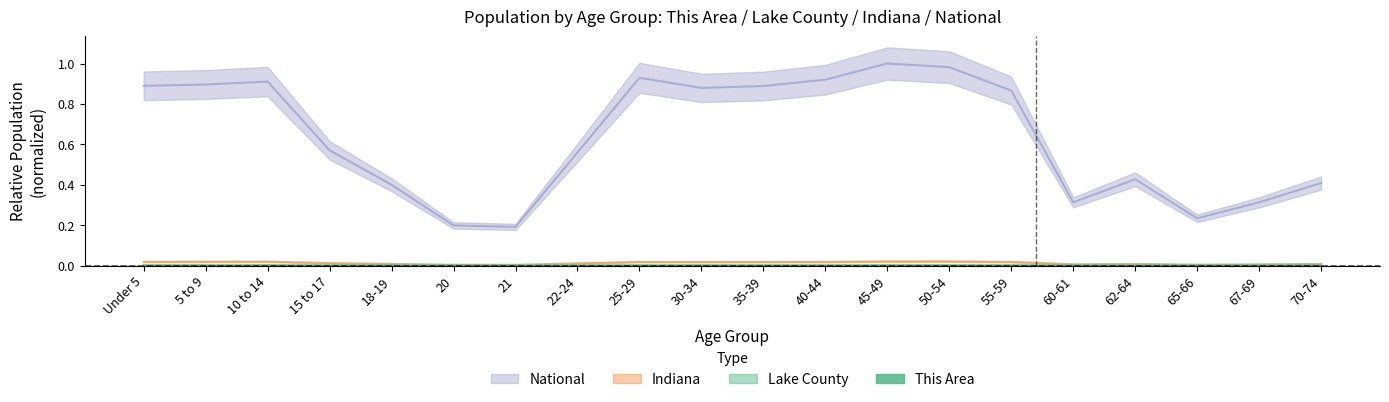

What is the total value across all series at 25-29?

0.9